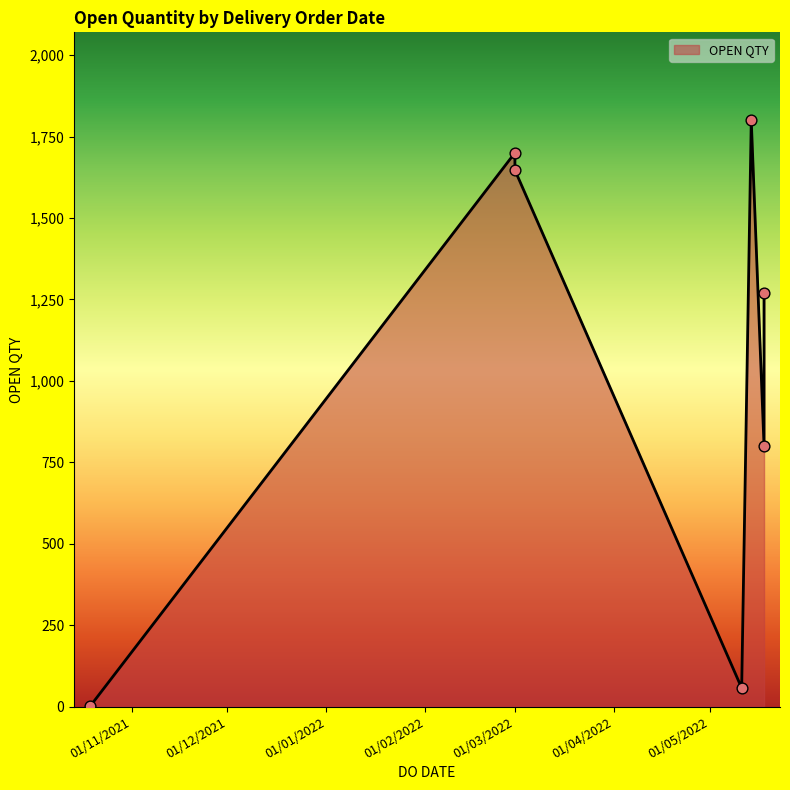

What is the change in value from 19/10/2021 to 11/05/2022?

+56